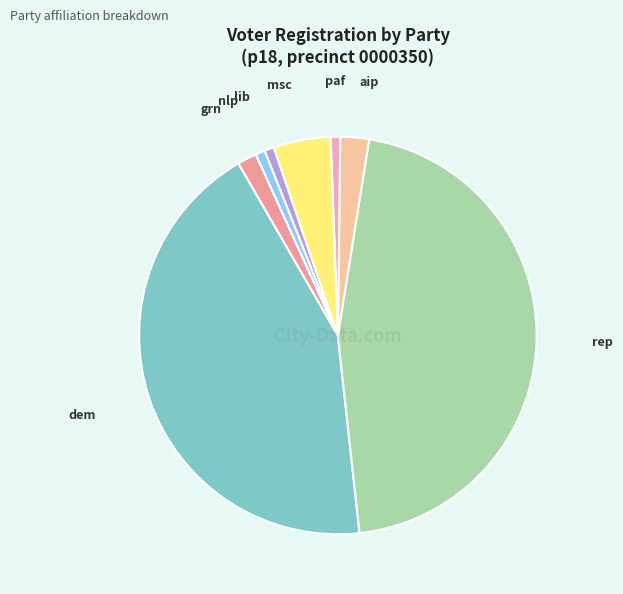

What is the largest slice in the pie chart?

rep